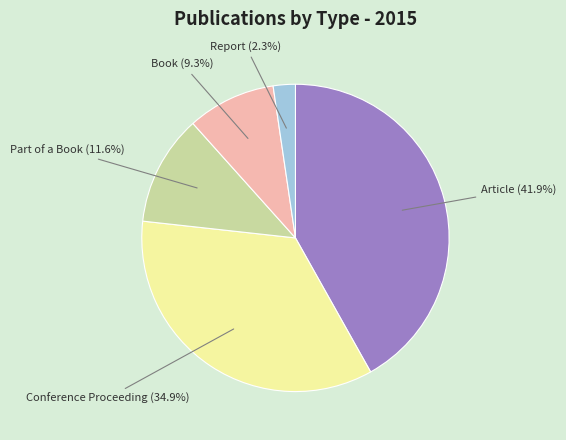

What is the ratio of the value at Book to the value at Report?

4.0